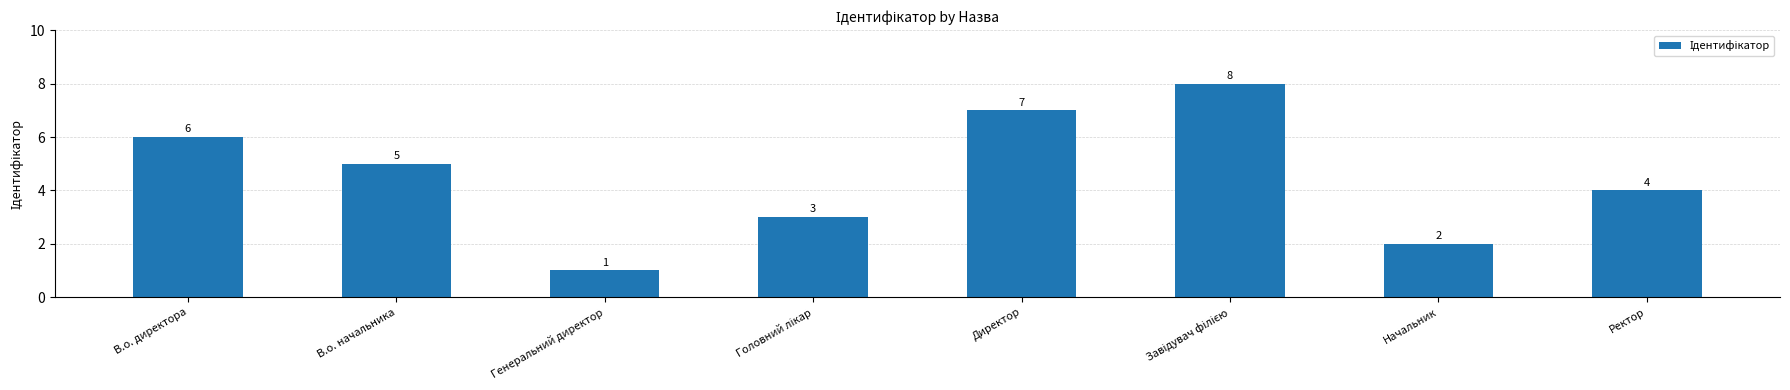

What is the maximum value shown in the chart?

8